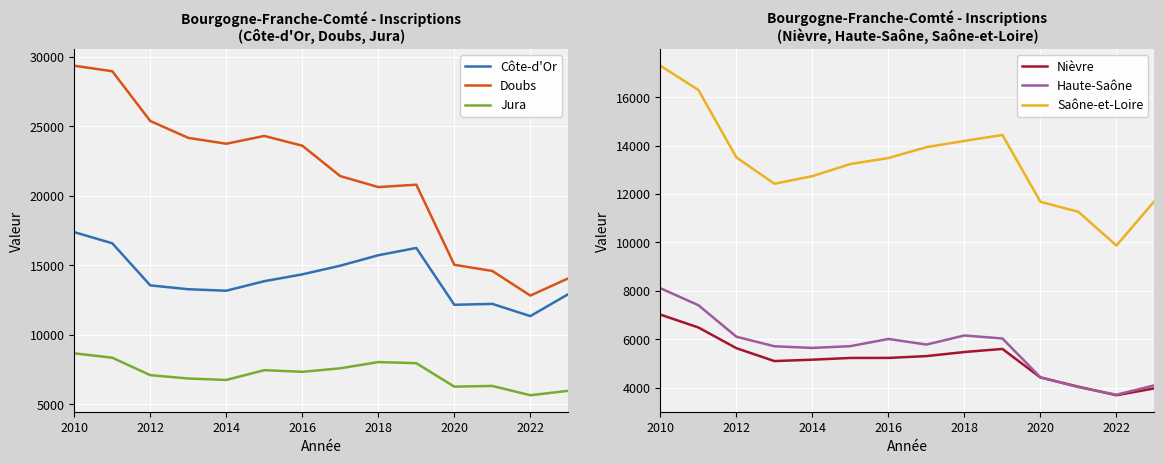

What is the difference between the maximum and minimum values in the Doubs series?

16549